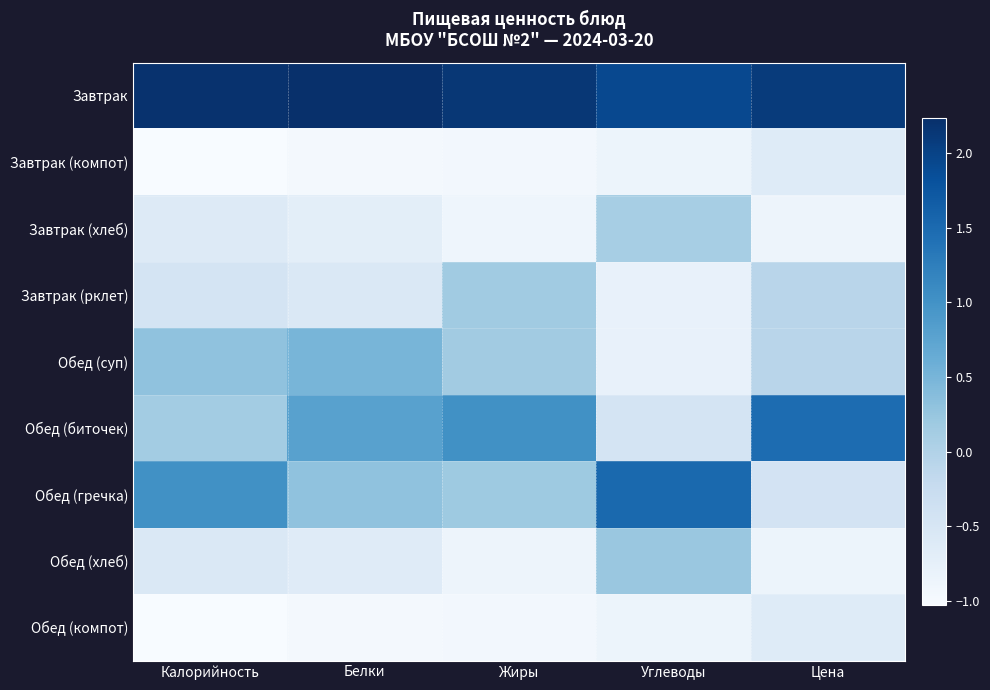

List the series in order of their peak value, lowest first.

Завтрак (компот), Обед (компот), Завтрак (хлеб), Завтрак (рклет), Обед (хлеб), Обед (суп), Обед (биточек), Обед (гречка), Завтрак